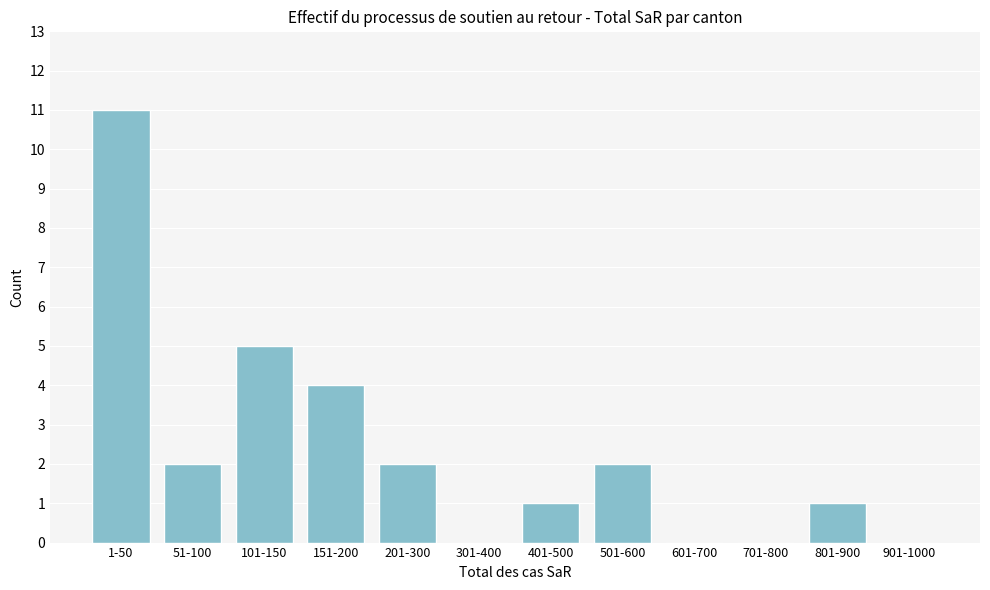

Reading left to right, extract all data points from this chart.

1-50=11	51-100=2	101-150=5	151-200=4	201-300=2	301-400=0	401-500=1	501-600=2	601-700=0	701-800=0	801-900=1	901-1000=0